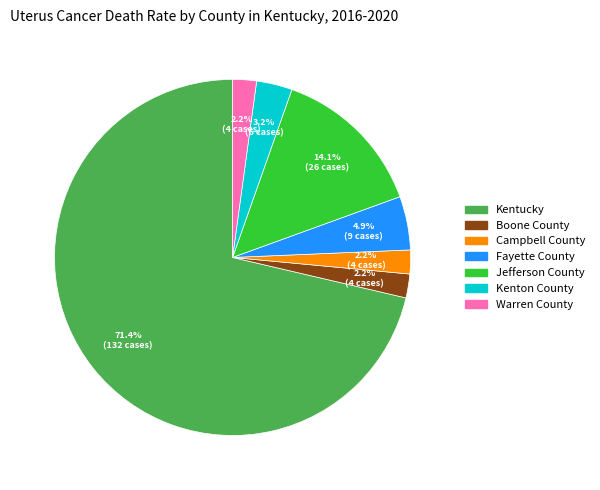

How many slices are in this pie chart?

7